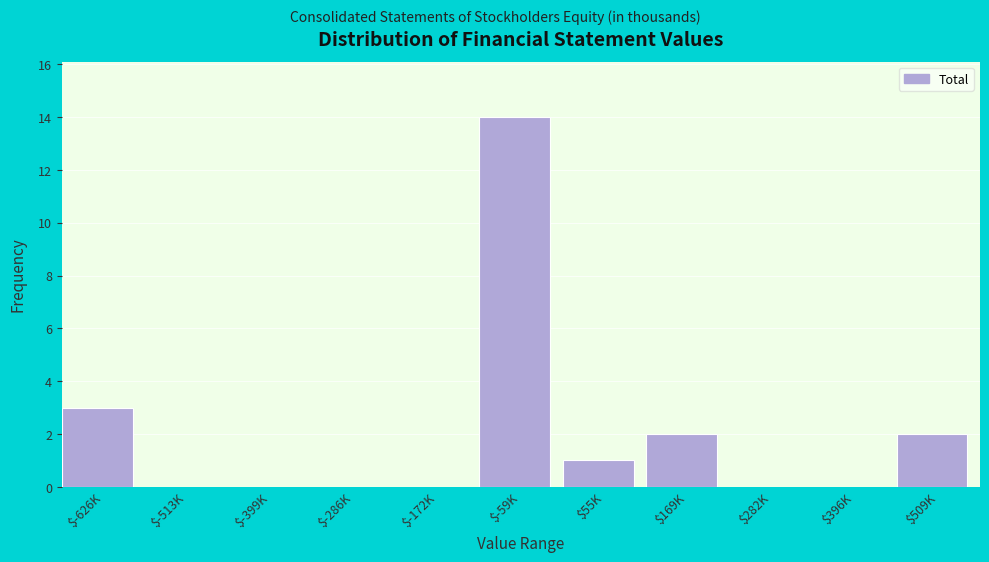

The value at $169K is 3. True or false?

False